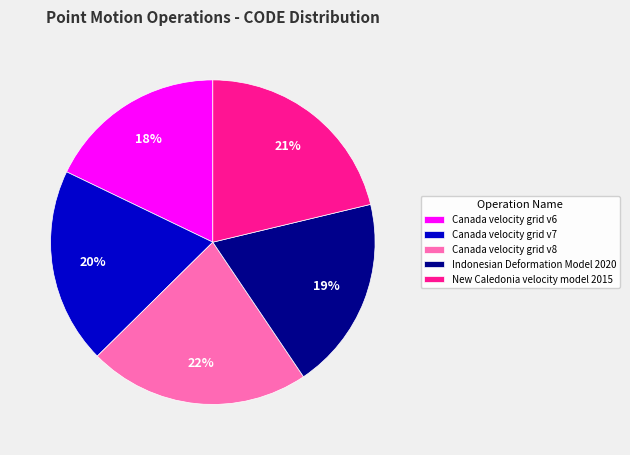

To the nearest percent, what percentage of the pie is Canada velocity grid v8?

22%